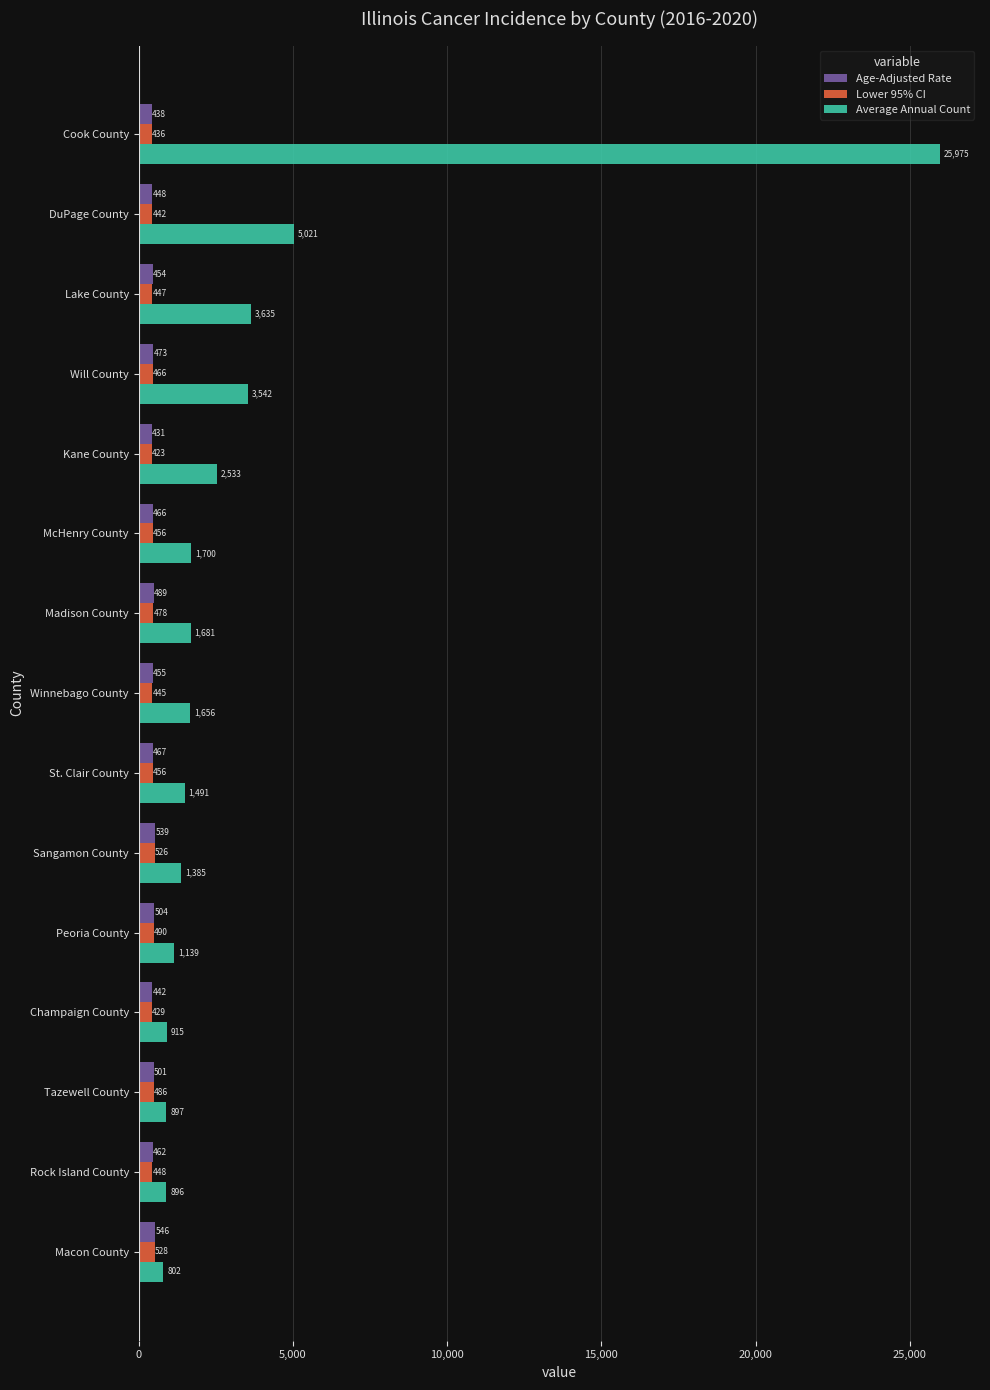

What is the lowest value of the Lower 95% CI series?

423.7